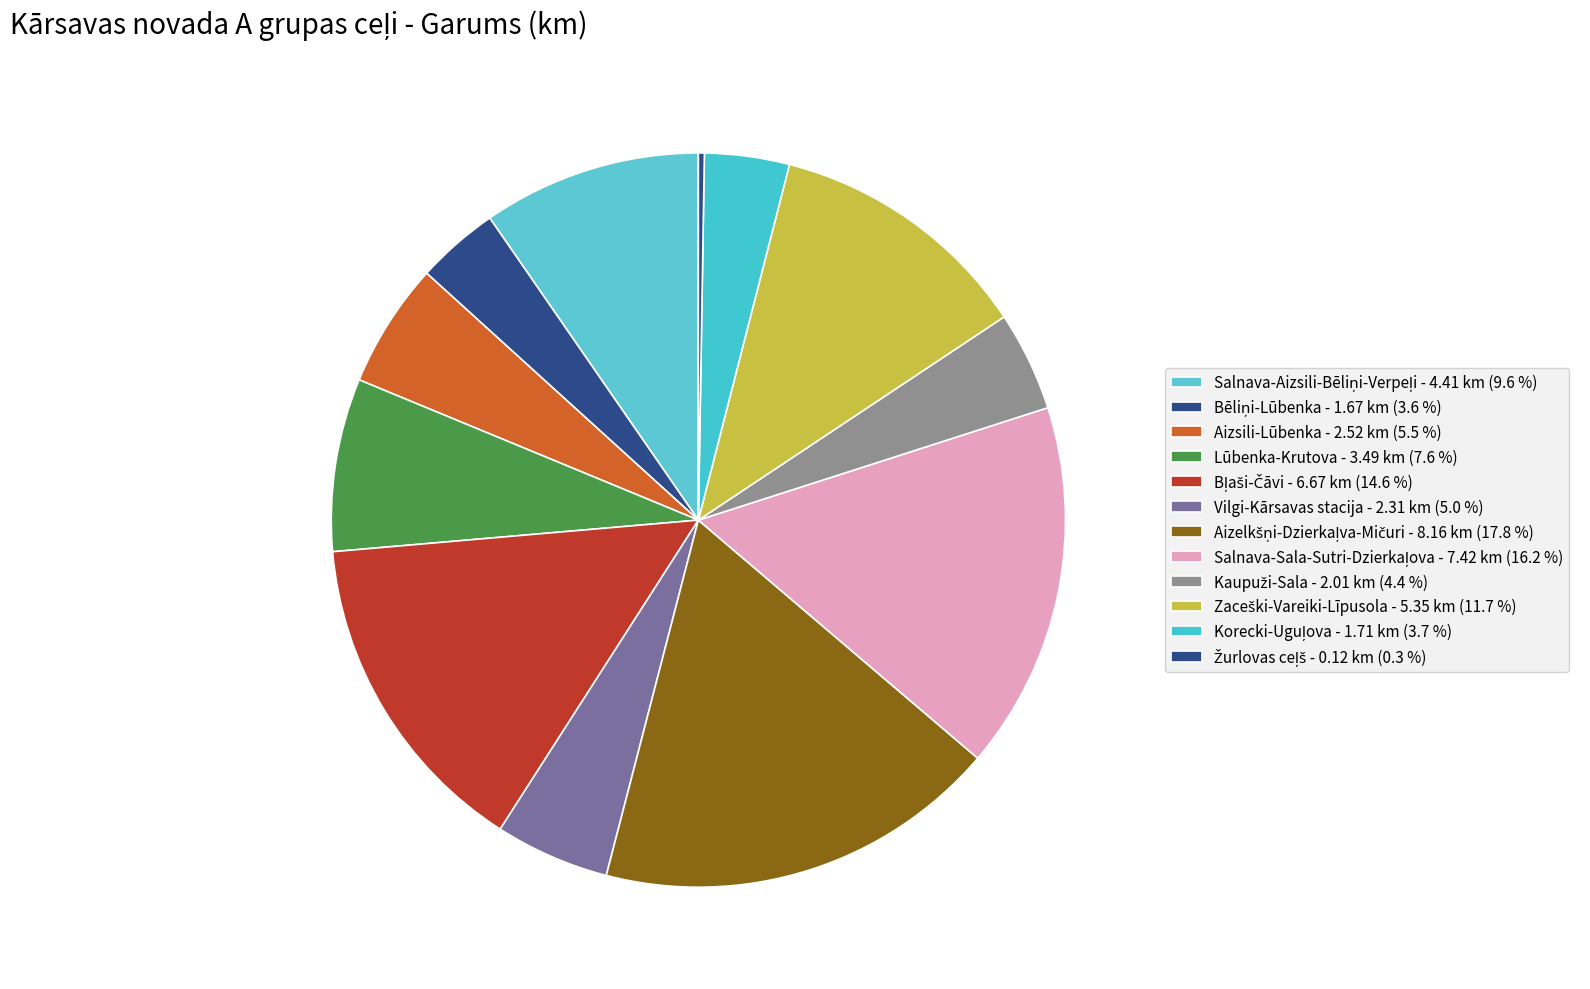

Rank the categories by value from highest to lowest.

Aizelkšņi-Dzierkaļva-Mičuri, Salnava-Sala-Sutri-Dzierkaļova, Bļaši-Čāvi, Zaceški-Vareiki-Līpusola, Salnava-Aizsili-Bēliņi-Verpeļi, Lūbenka-Krutova, Aizsili-Lūbenka, Vilgi-Kārsavas stacija, Kaupuži-Sala, Korecki-Uguļova, Bēliņi-Lūbenka, Žurlovas ceļš